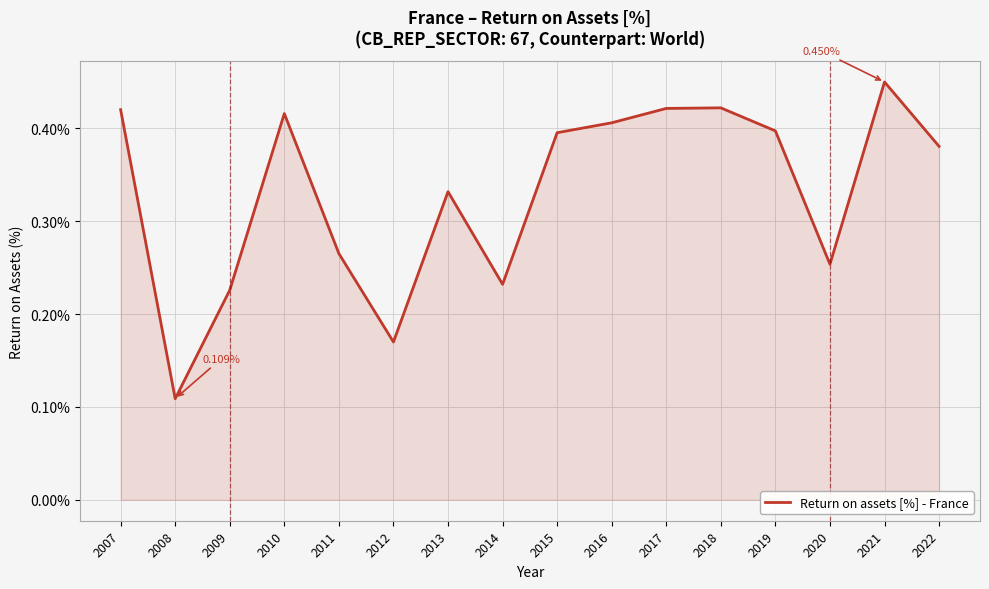

Which has a higher value, 2016 or 2013?

2016